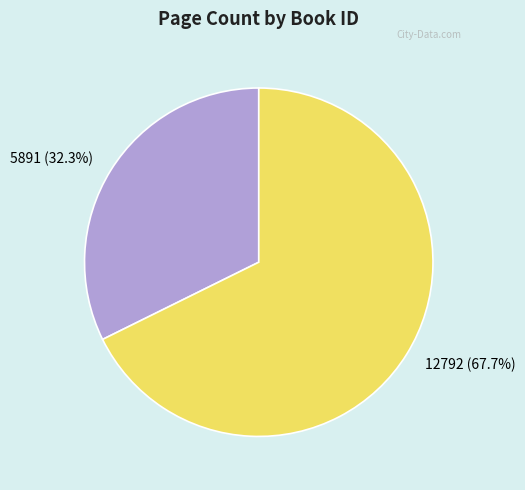

To the nearest percent, what is the difference between the 12792 and 5891 slice percentages?

35%